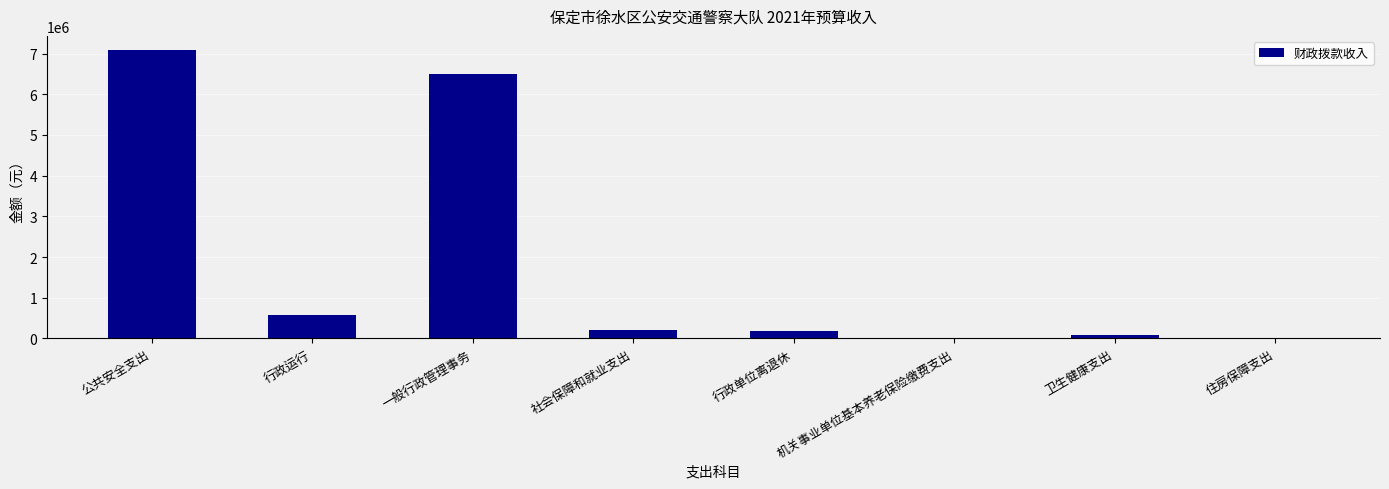

Between 机关事业单位基本养老保险缴费支出 and 行政单位离退休, which is larger?

行政单位离退休